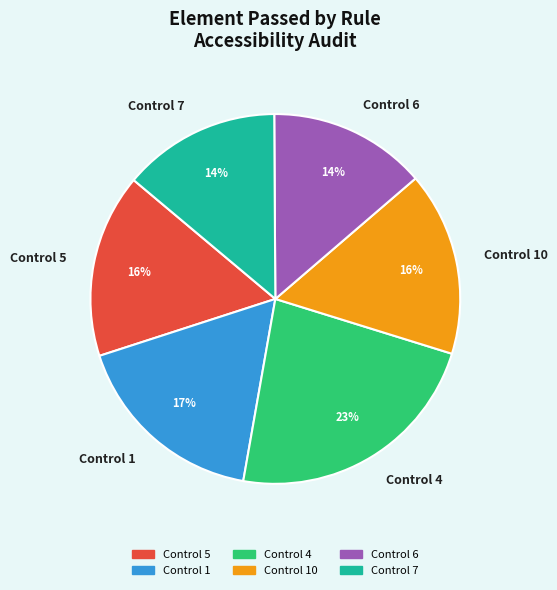

Is it true that Control 7 is 20% of the pie?

False